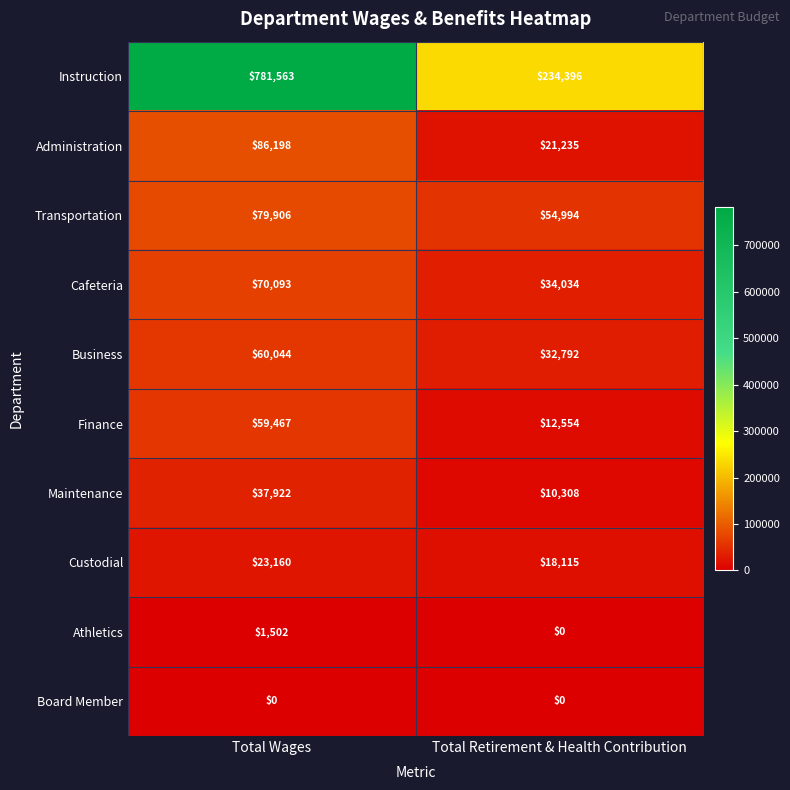

Rank the series by their maximum value, from highest to lowest.

Instruction, Administration, Transportation, Cafeteria, Business, Finance, Maintenance, Custodial, Athletics, Board Member